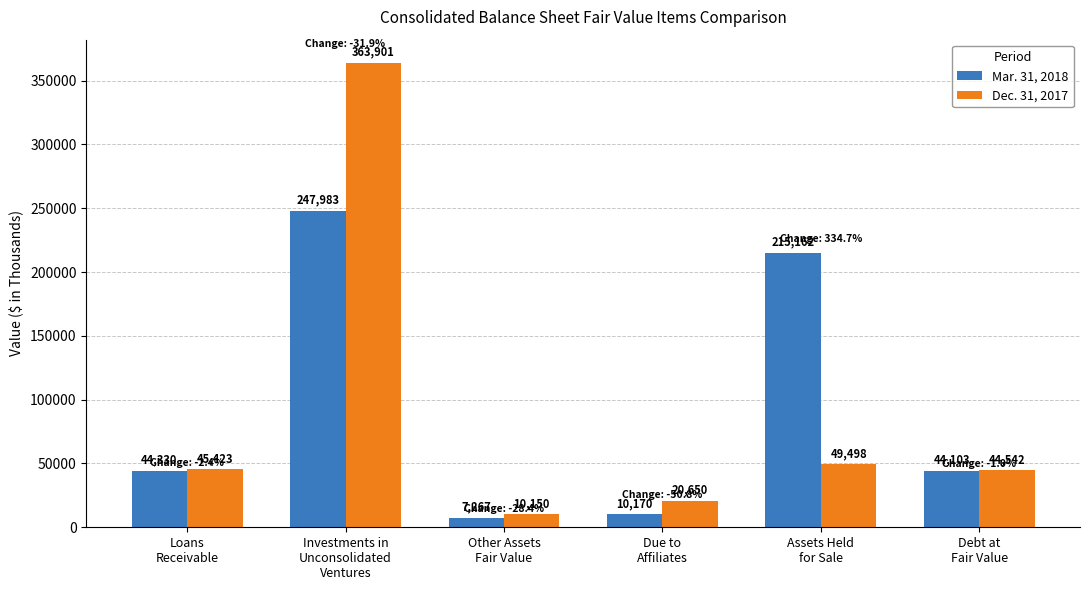

The Dec. 31, 2017 series shows 535063 at Investments in
Unconsolidated
Ventures. True or false?

False